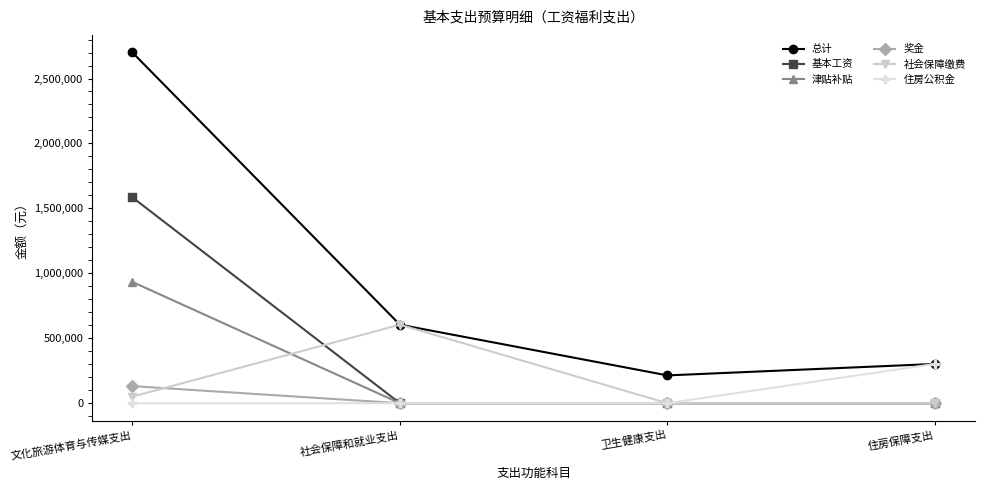

Which series has the widest spread of values?

总计